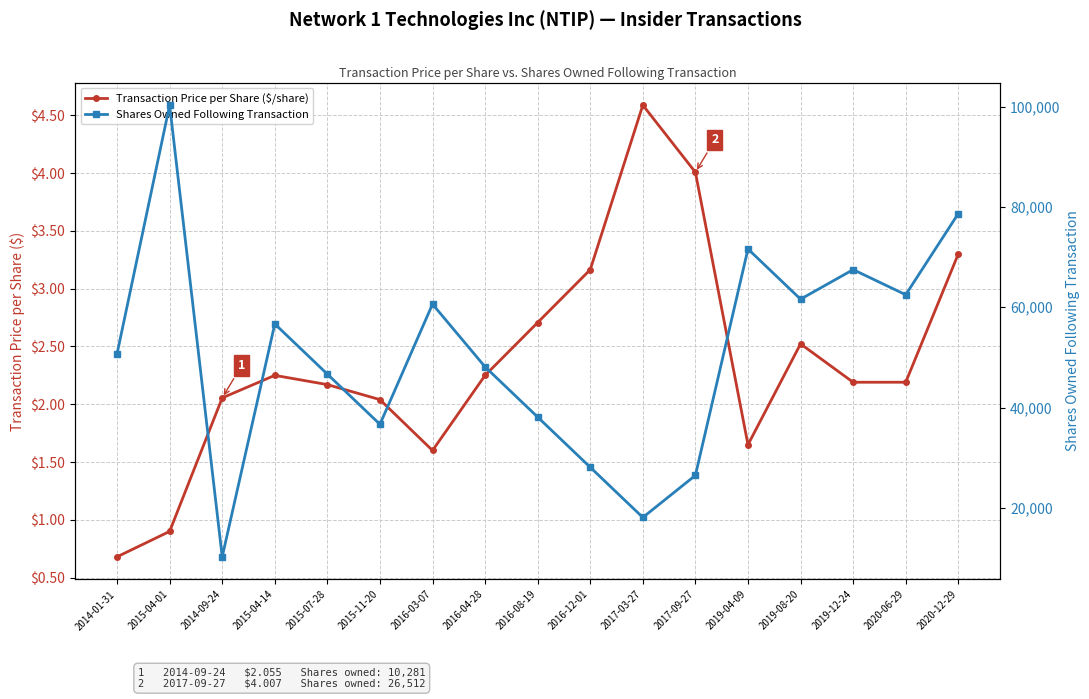

Rank the series by their average value, from highest to lowest.

Shares Owned Following Transaction, Transaction Price per Share ($/share)